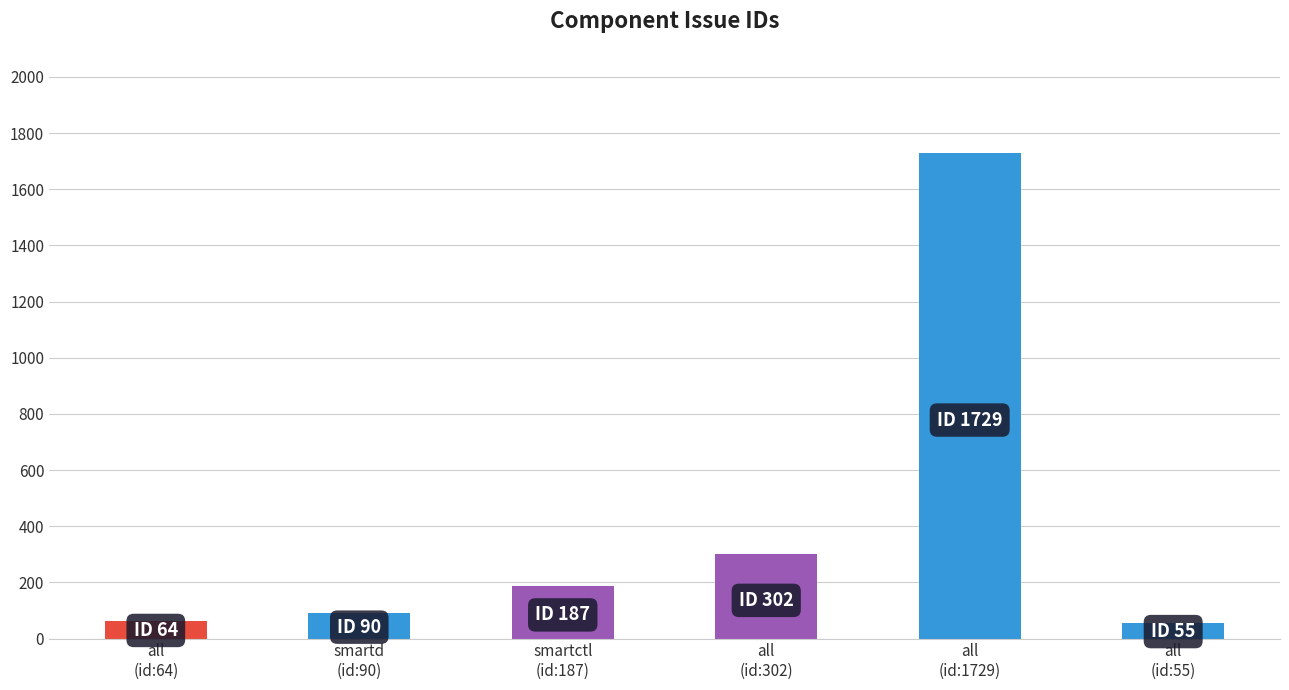

What is the sum of the values at all
(id:64) and smartd
(id:90)?

154